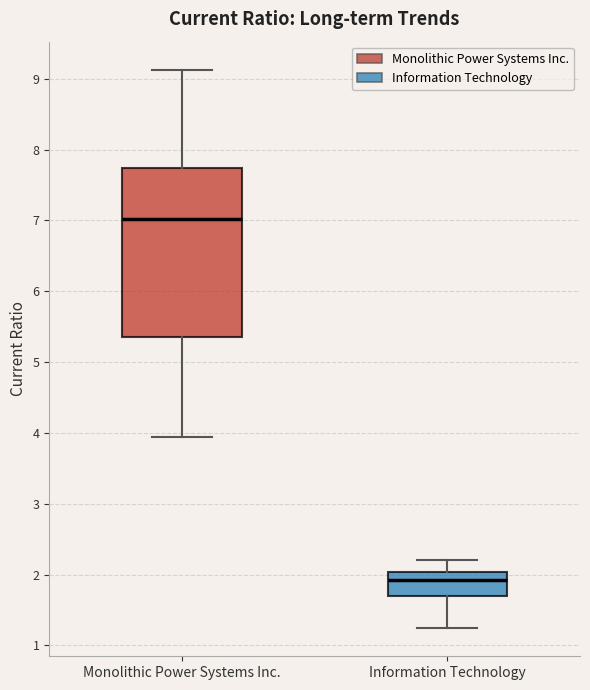

Reading left to right, read every box against the y-axis: the position of its median line, the range the box covers, and the ends of its whiskers. The values are not printed on the chart, so give them approximately, as read against the axis.

Monolithic Power Systems Inc.: median 7.0, box 5.3 to 7.7, whiskers 3.9 to 9.1
Information Technology: median 1.9, box 1.7 to 2.0, whiskers 1.2 to 2.2